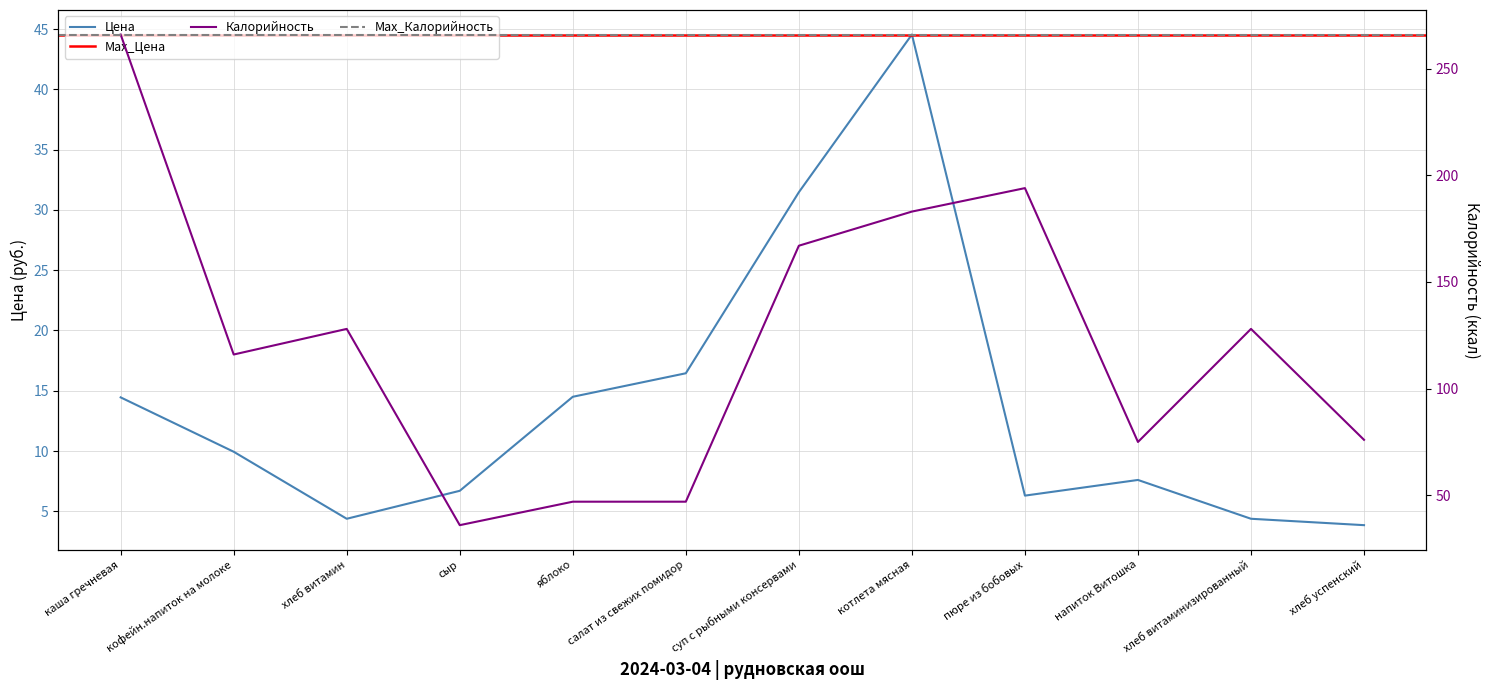

True or false: Калорийность and Цена cross at least once.

False